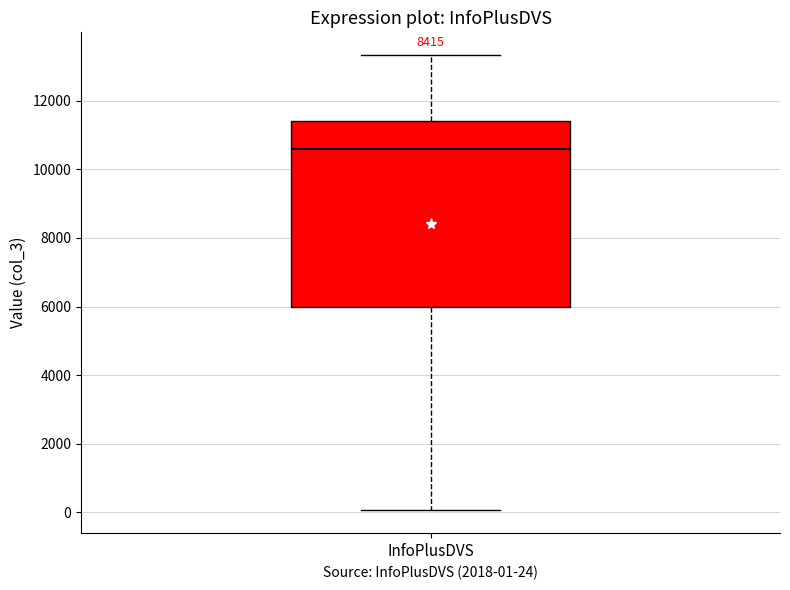

Read this box plot against the y-axis: the position of the median line, the range covered by the box, and the ends of both whiskers. The values are not printed on the chart, so give them approximately, as read against the axis.

median 10600, box 6000 to 11400, whiskers 0 to 13400